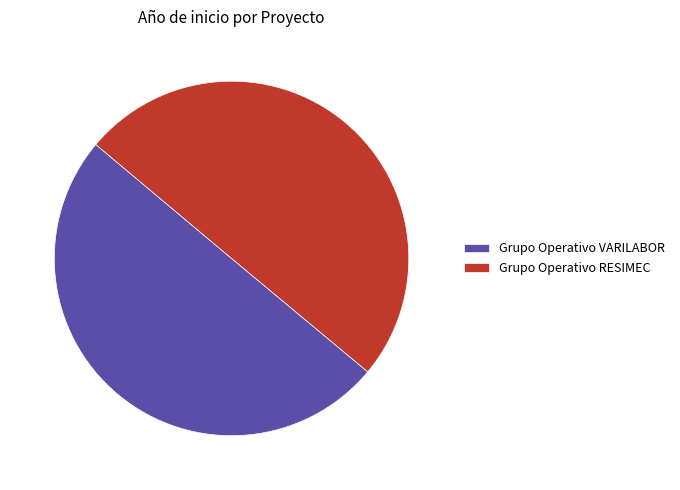

What percentage do Grupo Operativo RESIMEC and Grupo Operativo VARILABOR together represent?

100.0%